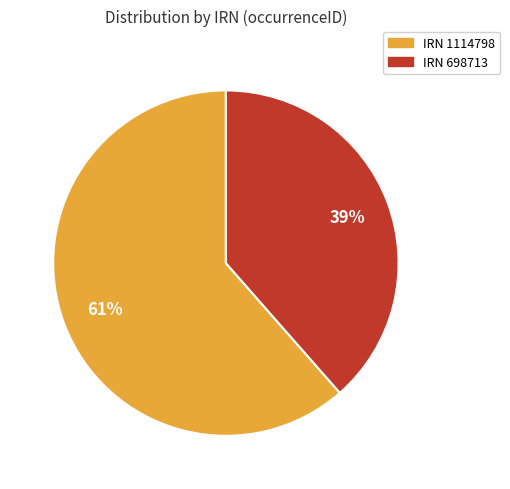

How many segments does this pie chart have?

2